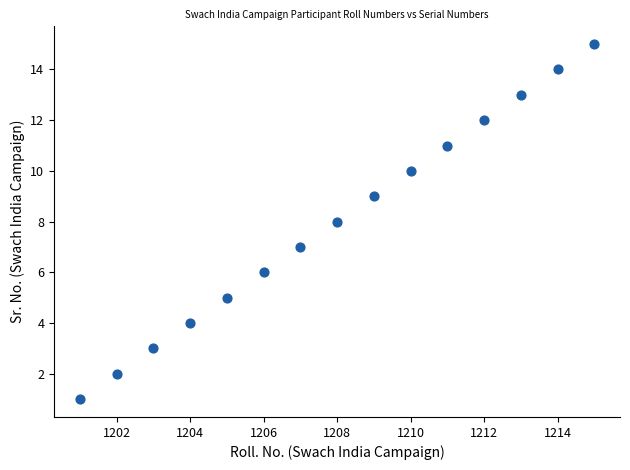

What is the range of X values (max minus min)?

14